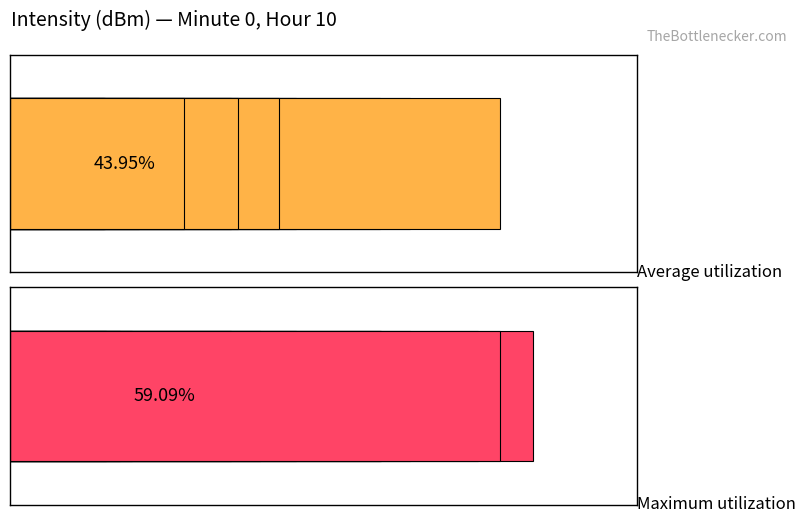

Rank the series by their average value, from highest to lowest.

Maximum utilization, Average utilization